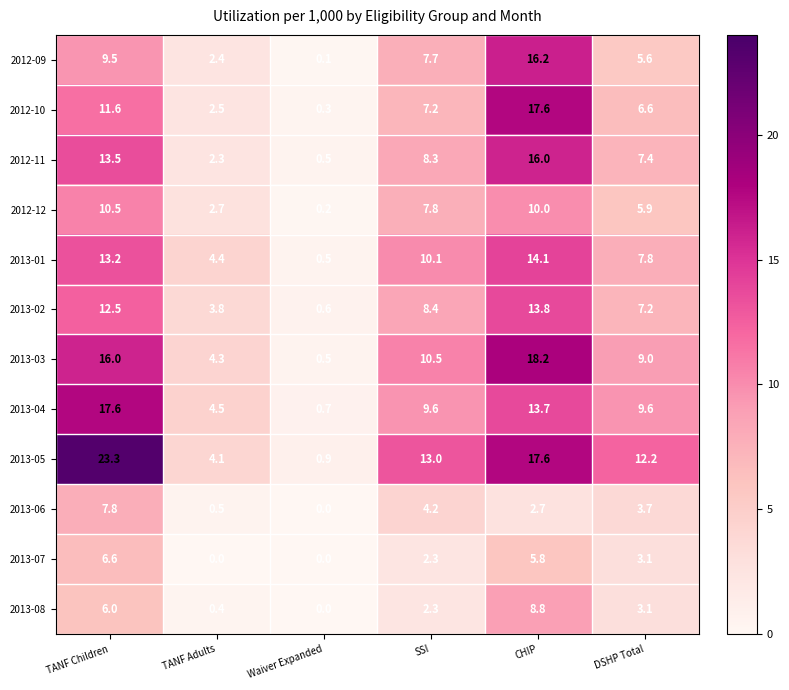

Which series has the largest total across all categories?

2013-05